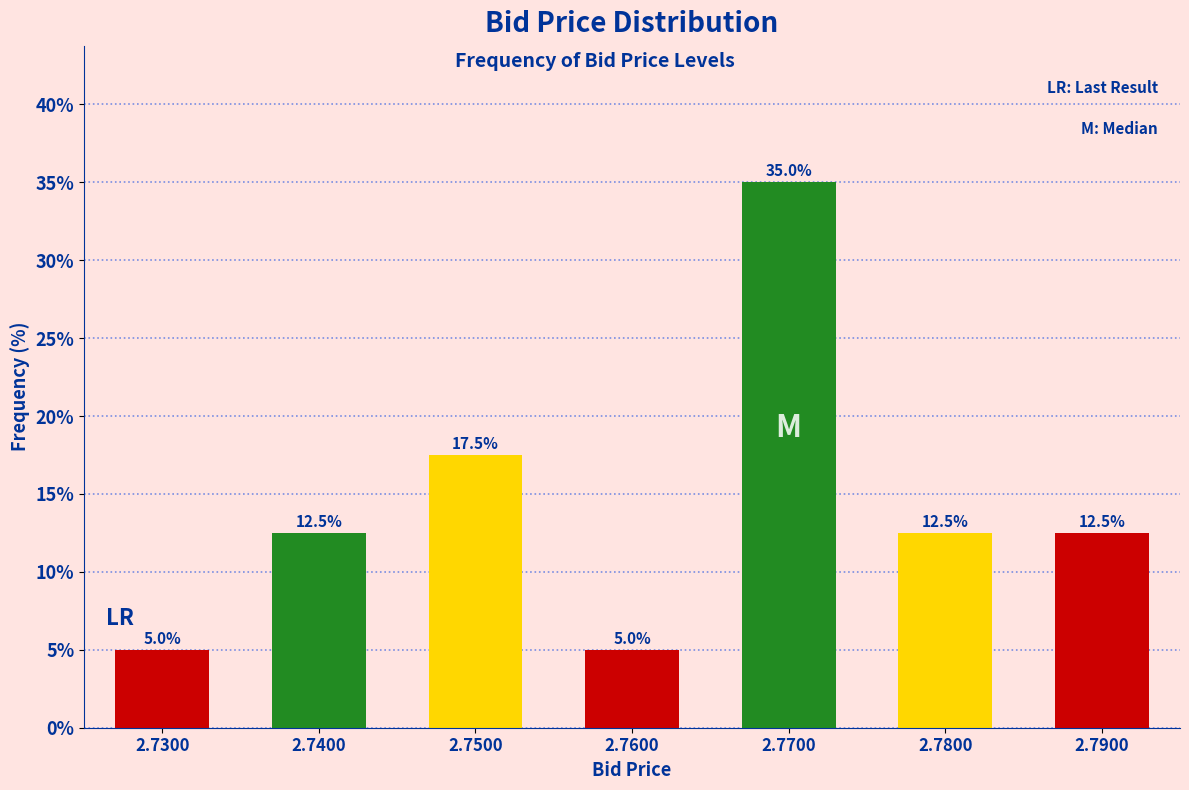

Reading left to right, transcribe all the data shown in this chart.

2.7300=5.0	2.7400=12.5	2.7500=17.5	2.7600=5.0	2.7700=35.0	2.7800=12.5	2.7900=12.5